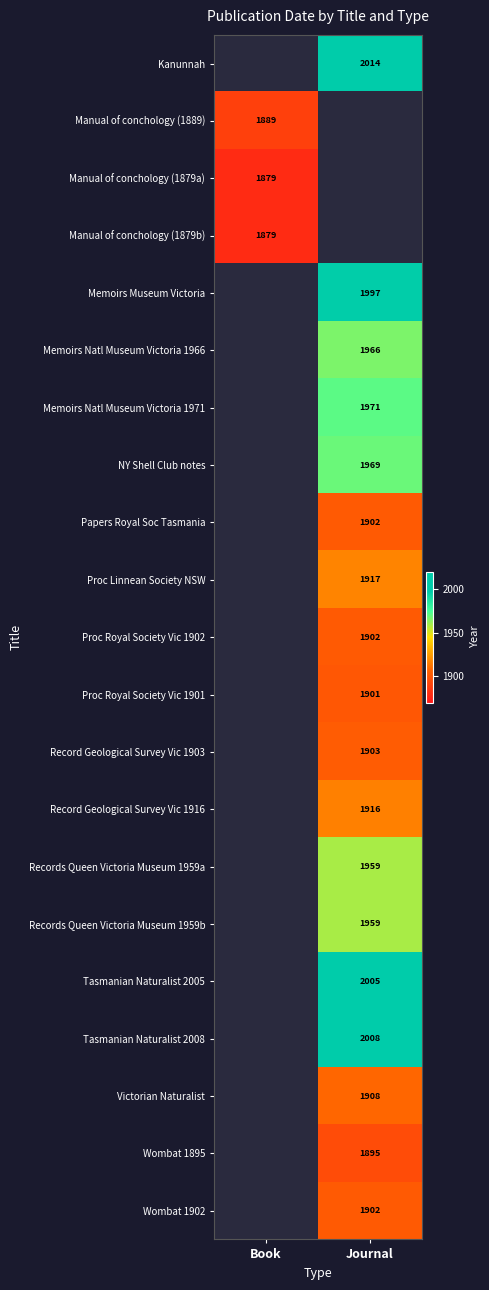

Count the number of categories in the chart.

2